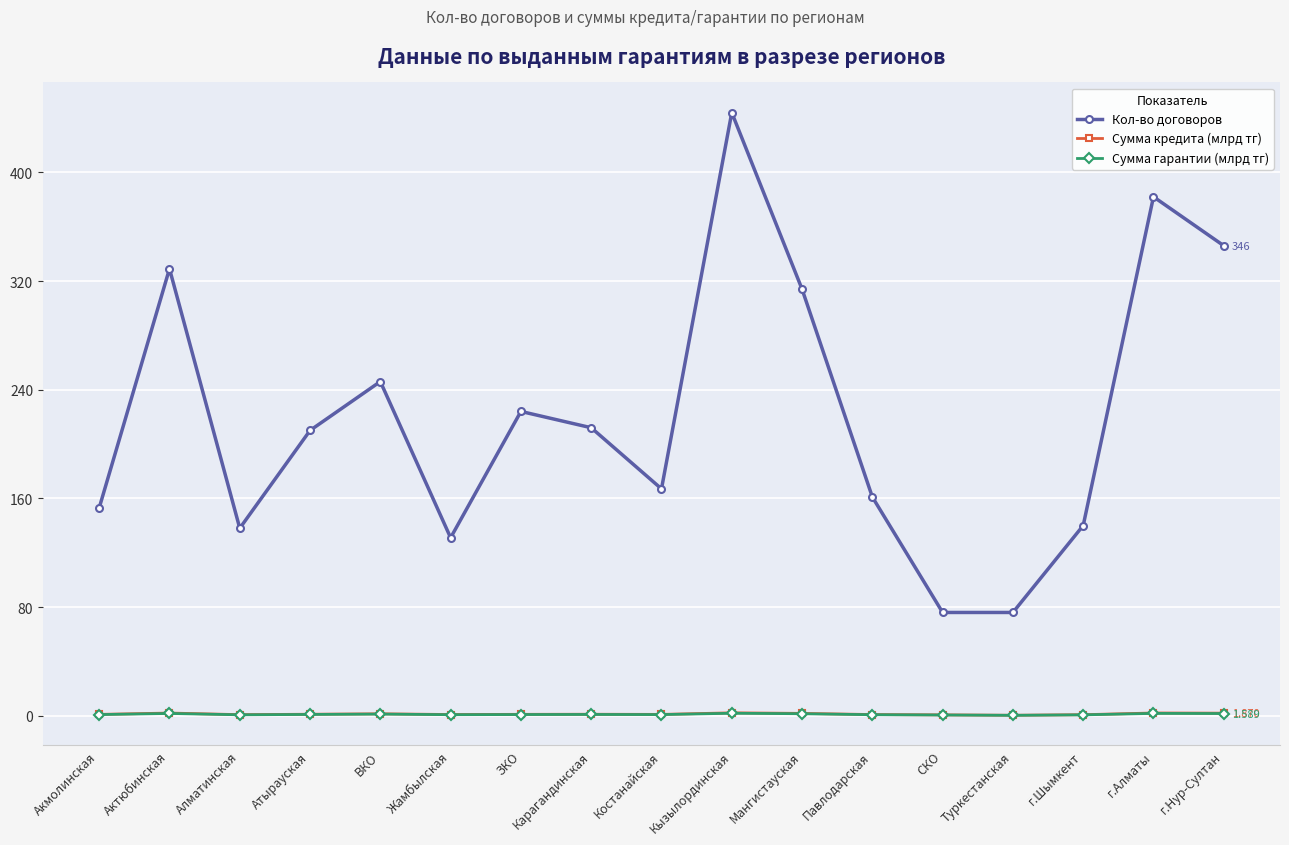

At which category does the chart reach its peak across all series?

Кызылординская